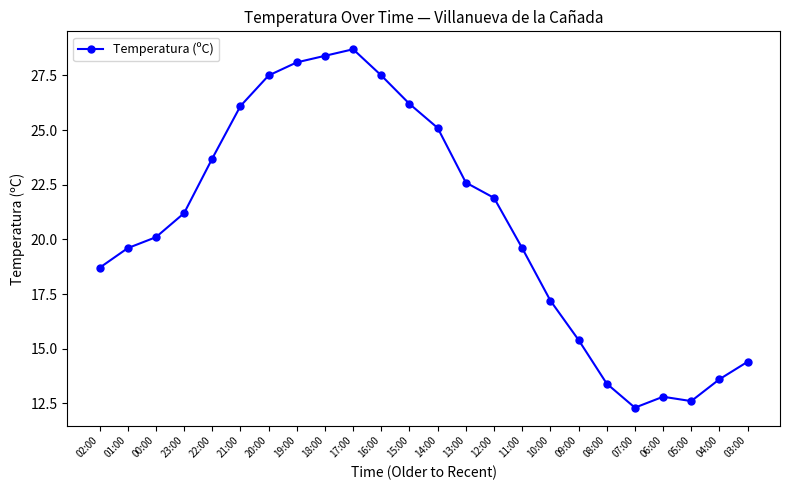

What is the sum of the values at 05:00 and 11:00?

32.2